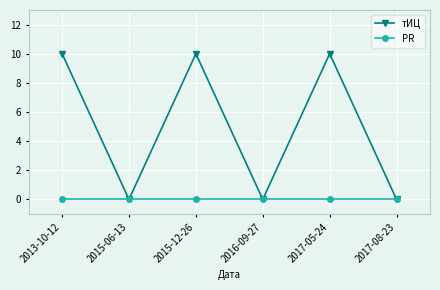

Is the value of PR at 2015-12-26 greater than the value of тИЦ at 2013-10-12?

No